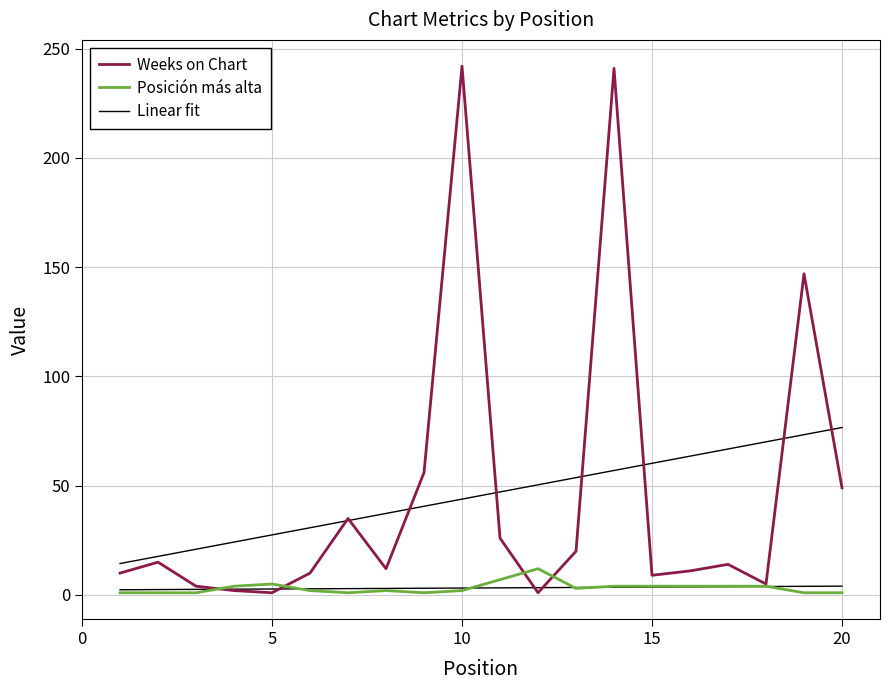

How many interior local peaks does the Posicion mas alta series have?

3